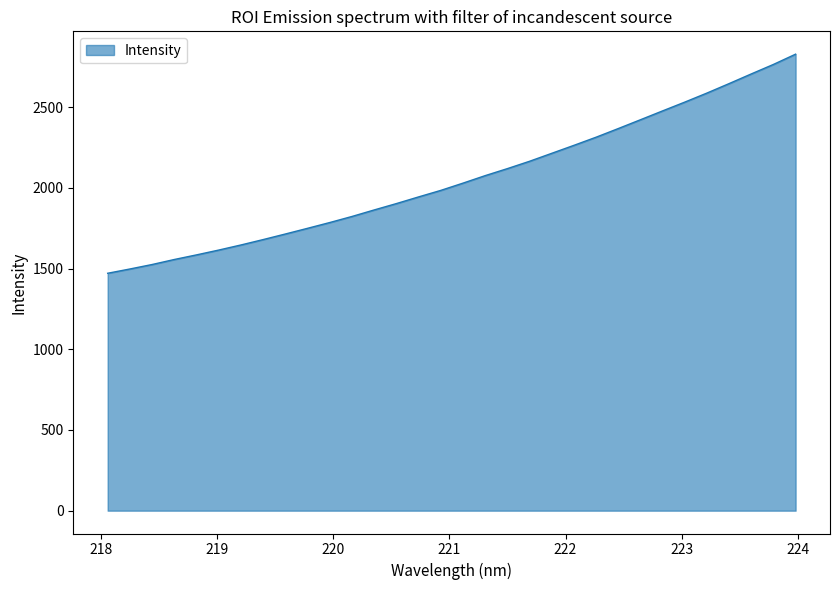

What is the difference between the maximum and minimum values?

1357.1